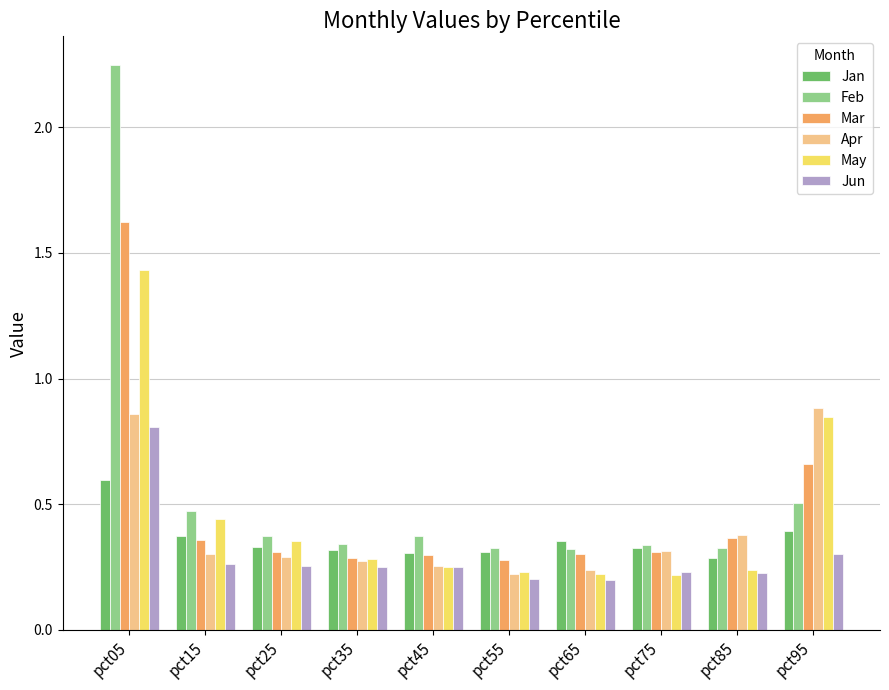

Is the value of May at pct75 greater than the value of Feb at pct55?

No